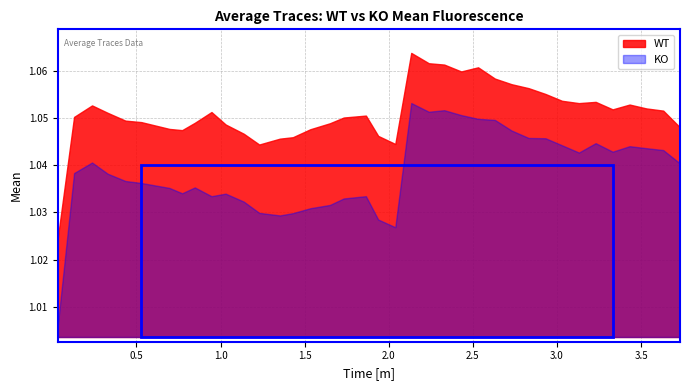

Reading left to right, transcribe all the data shown in this chart.

WT: 1.0	1.1	1.1	1.1	1.0	1.0	1.0	1.0	1.0	1.1	1.0	1.0	1.0	1.0	1.0	1.0	1.0	1.1	1.1	1.0	1.0	1.1	1.1	1.1	1.1	1.1	1.1	1.1	1.1	1.1	1.1	1.1	1.1	1.1	1.1	1.1	1.1	1.0
KO: 1.0	1.0	1.0	1.0	1.0	1.0	1.0	1.0	1.0	1.0	1.0	1.0	1.0	1.0	1.0	1.0	1.0	1.0	1.0	1.0	1.0	1.1	1.1	1.1	1.1	1.0	1.0	1.0	1.0	1.0	1.0	1.0	1.0	1.0	1.0	1.0	1.0	1.0